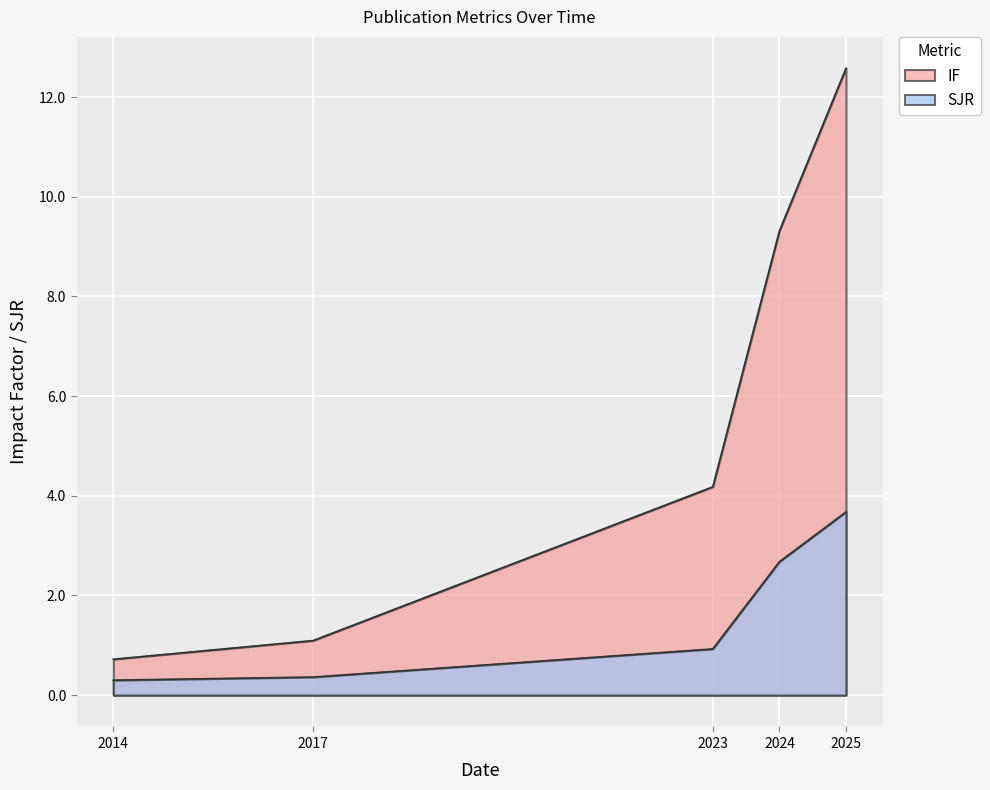

Is it true that SJR equals 0.3 at 2017?

True